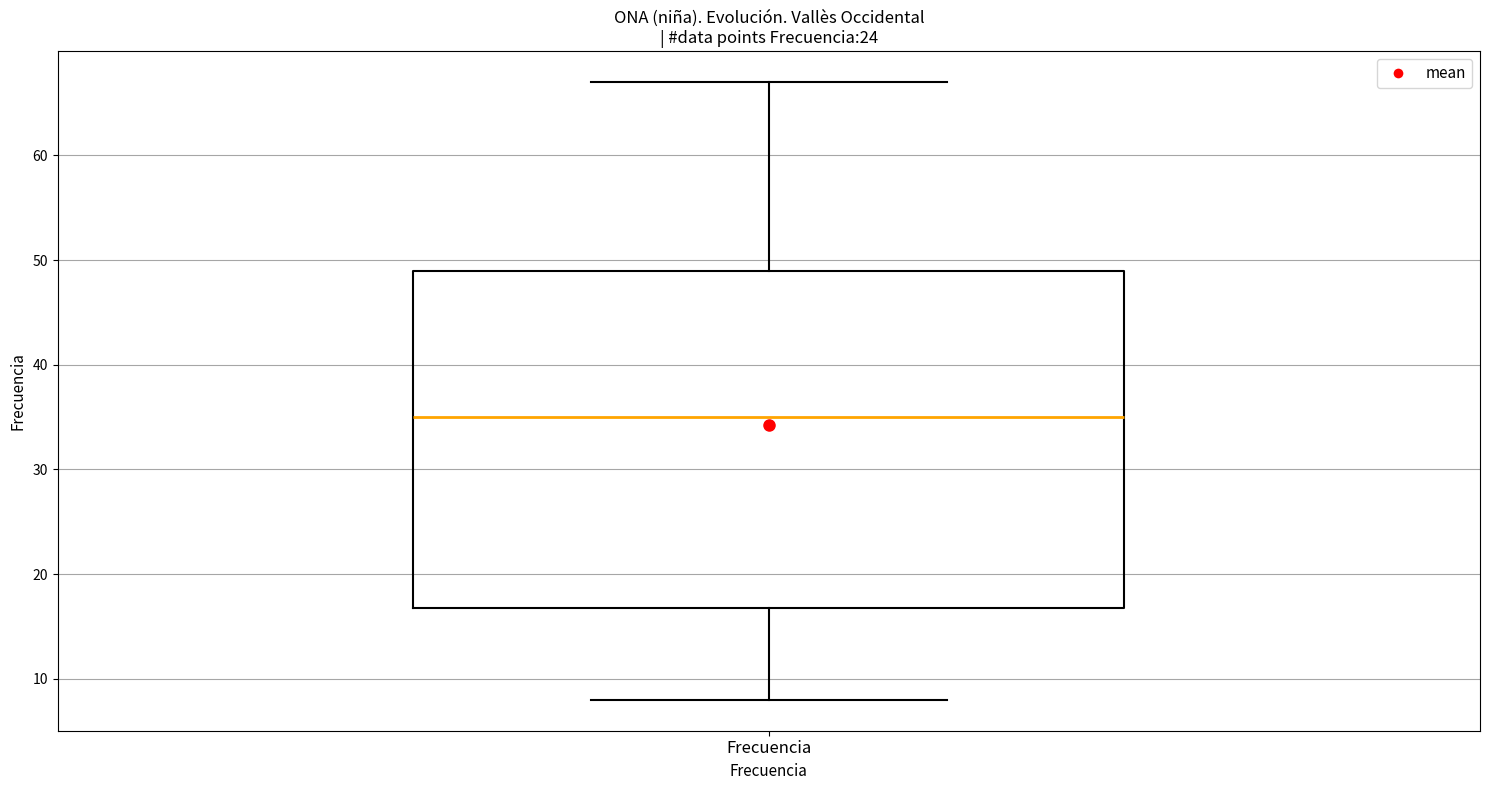

Where does the lower whisker of the box for Frecuencia end on the y-axis? The values are not printed on the chart, so give them approximately, as read against the axis.

8